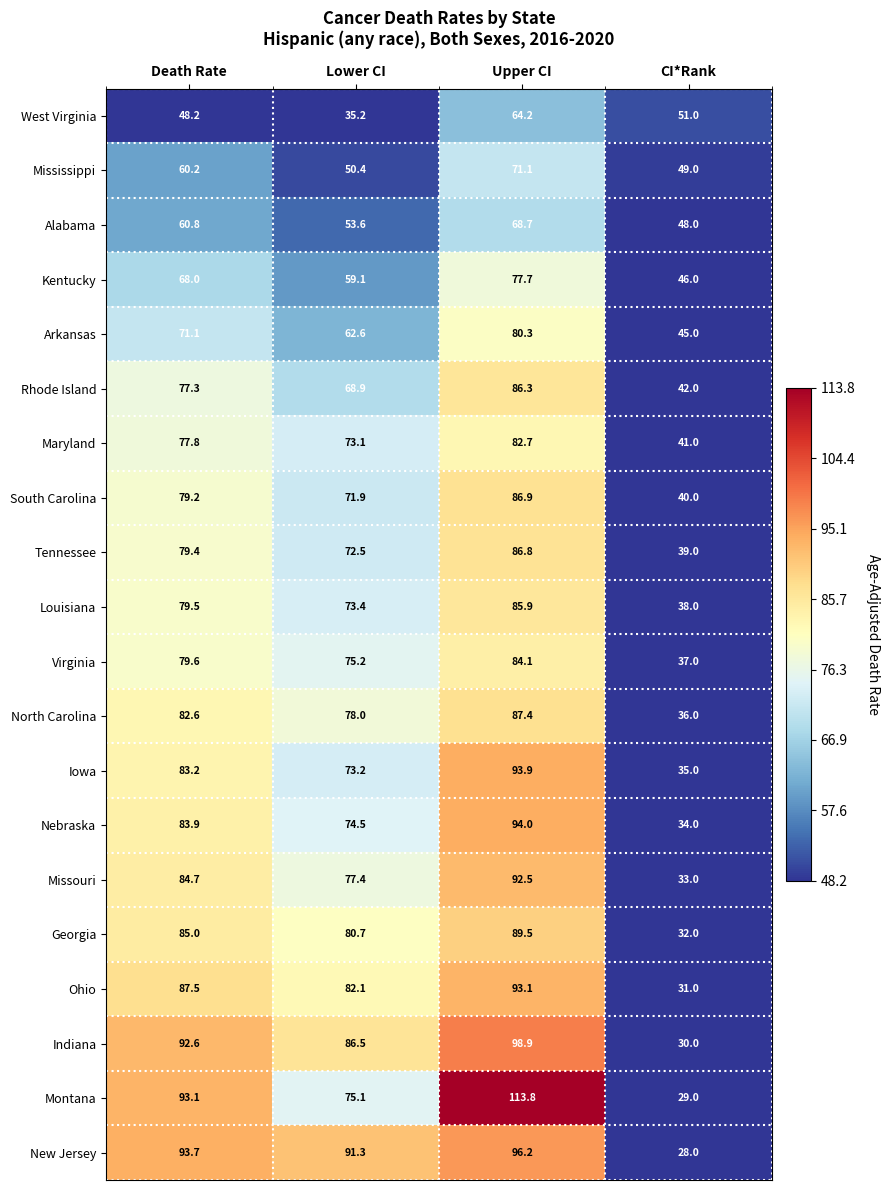

Where does the New Jersey series first go above 93?

Death Rate